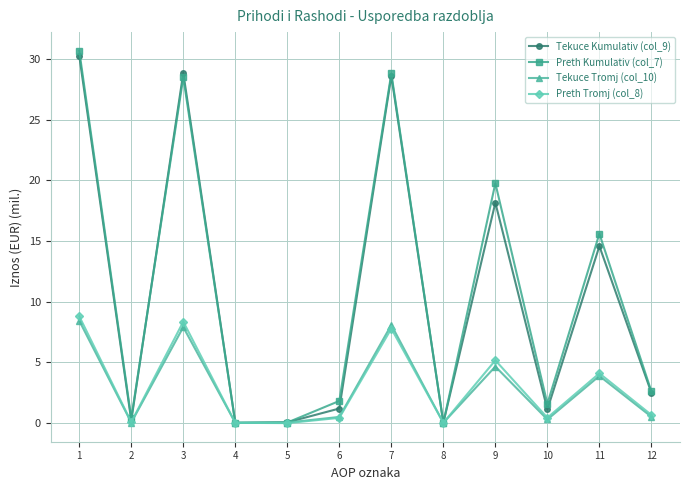

Is it true that Tekuce Tromj (col_10) equals 0.5 at 6?

True